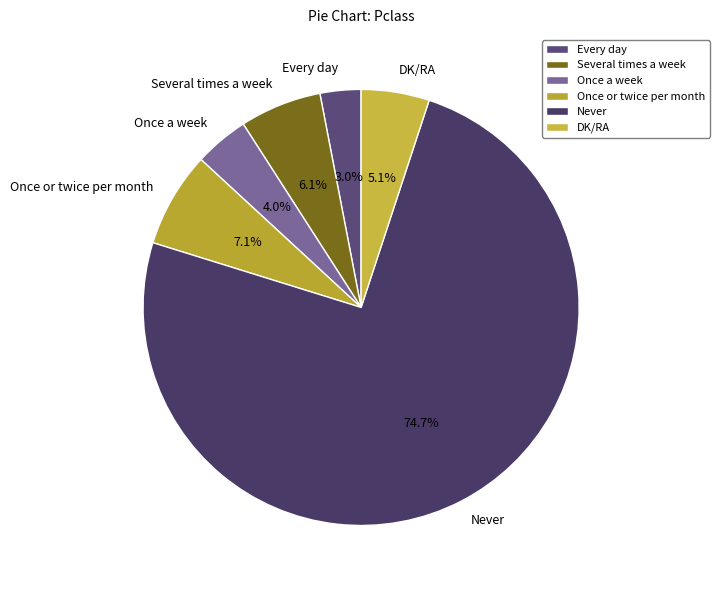

Which slice represents more than half of the pie?

Never